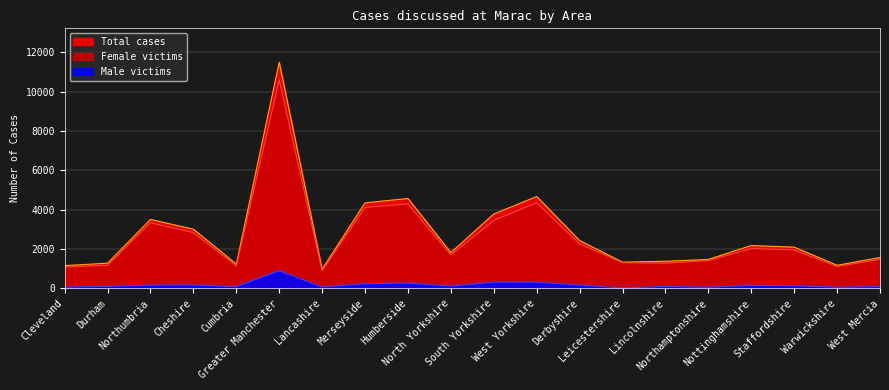

True or false: Male victims and Total cases intersect in this chart.

False